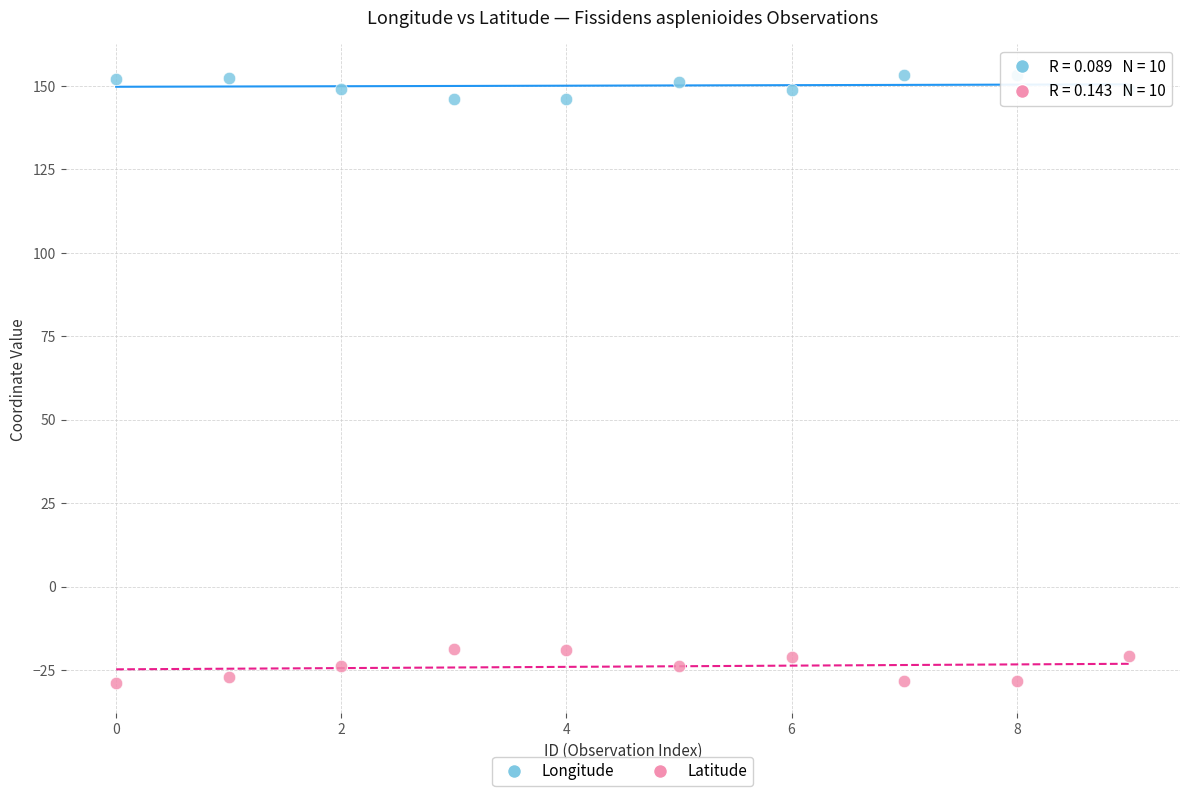

Which series contains the lowest Y value?

Latitude